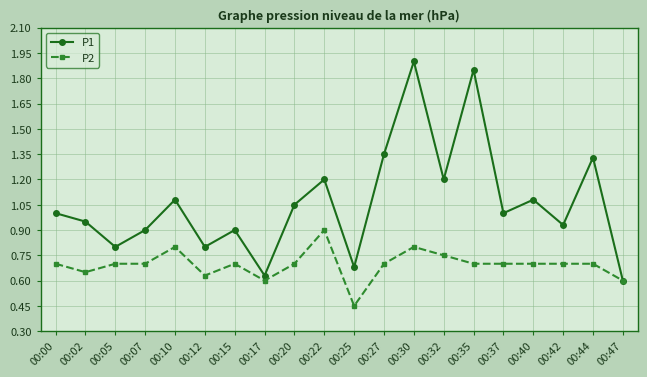

Where is the first local minimum for P2?

00:02